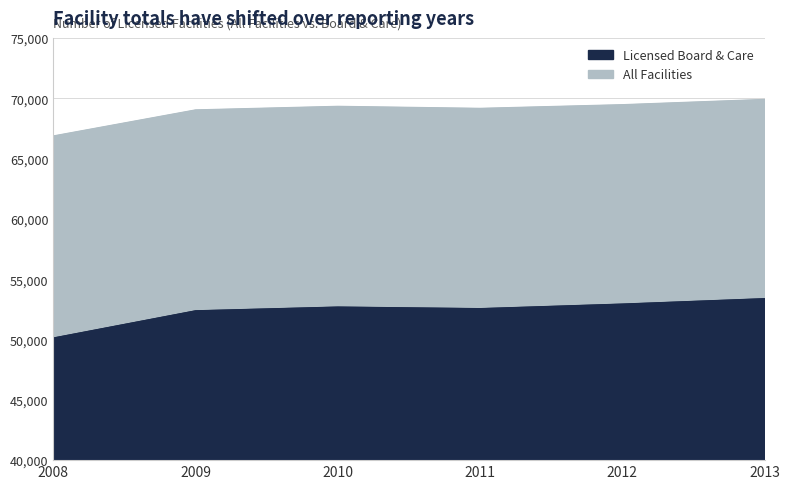

How many interior local valleys does the All Facilities series have?

1